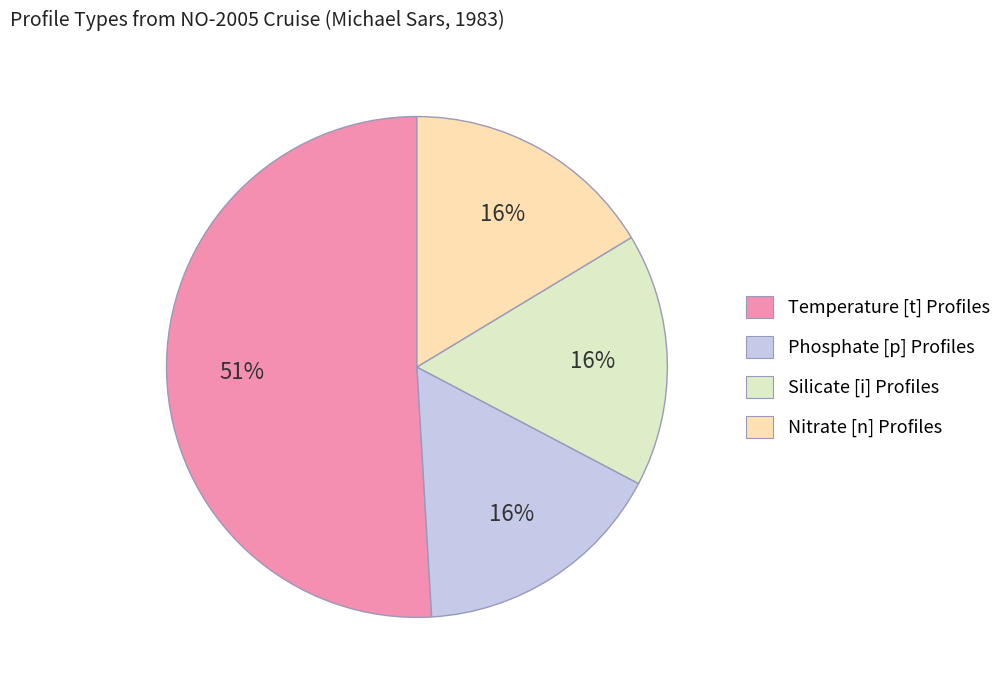

What percentage is the Phosphate [p] Profiles slice, to the nearest percent?

16%